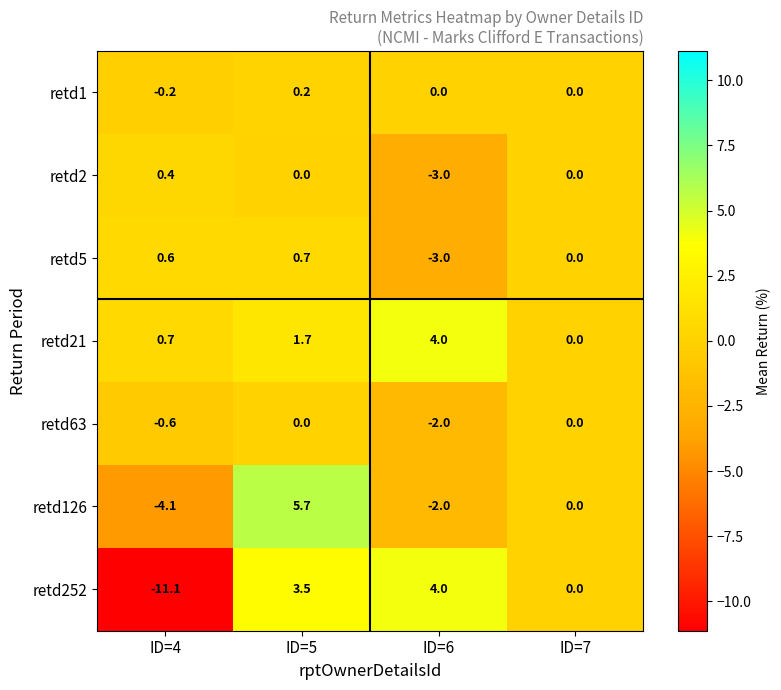

List the labels in order of retd5 value, largest first.

ID=5, ID=4, ID=7, ID=6